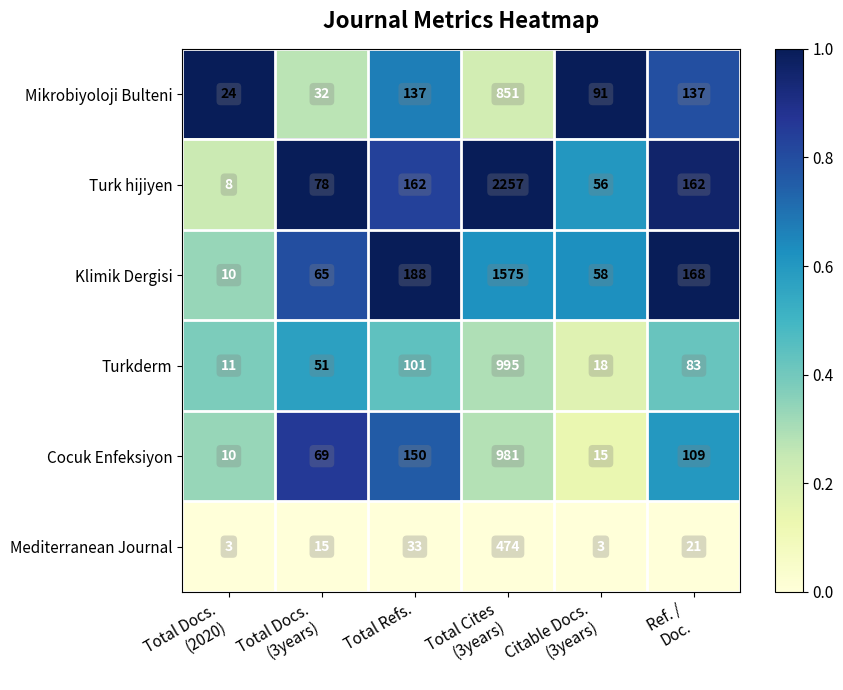

Is it true that Turk hijiyen equals 241 at Total Refs.?

False